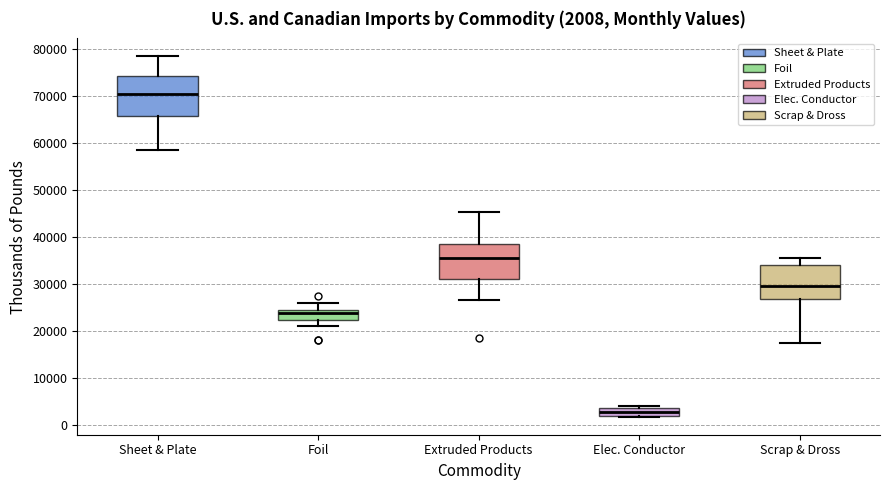

Which box has the lowest median line?

Elec. Conductor